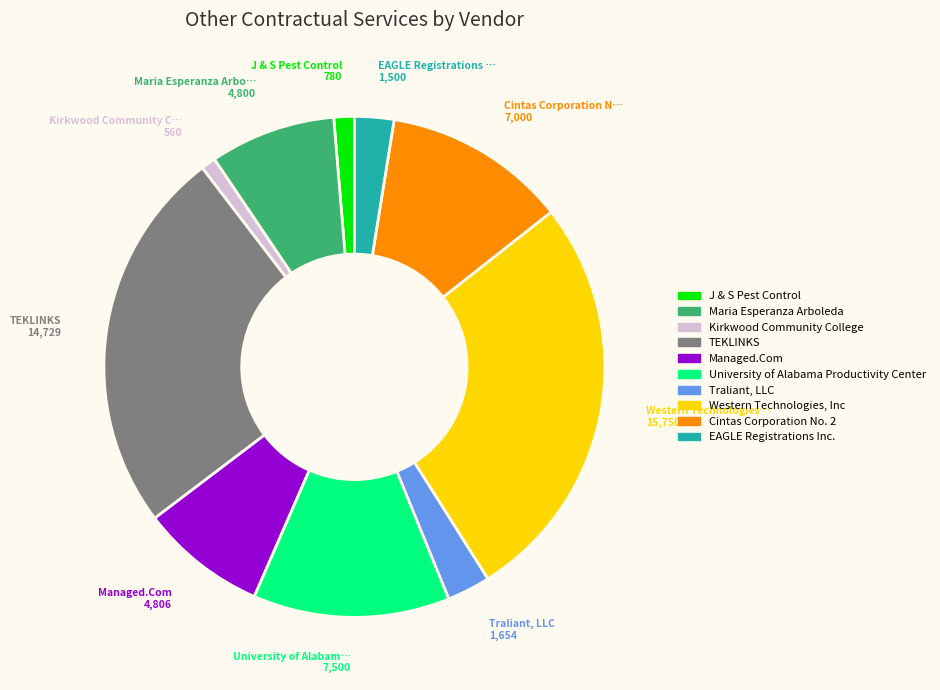

What is the largest slice in the pie chart?

Western Technologies, Inc